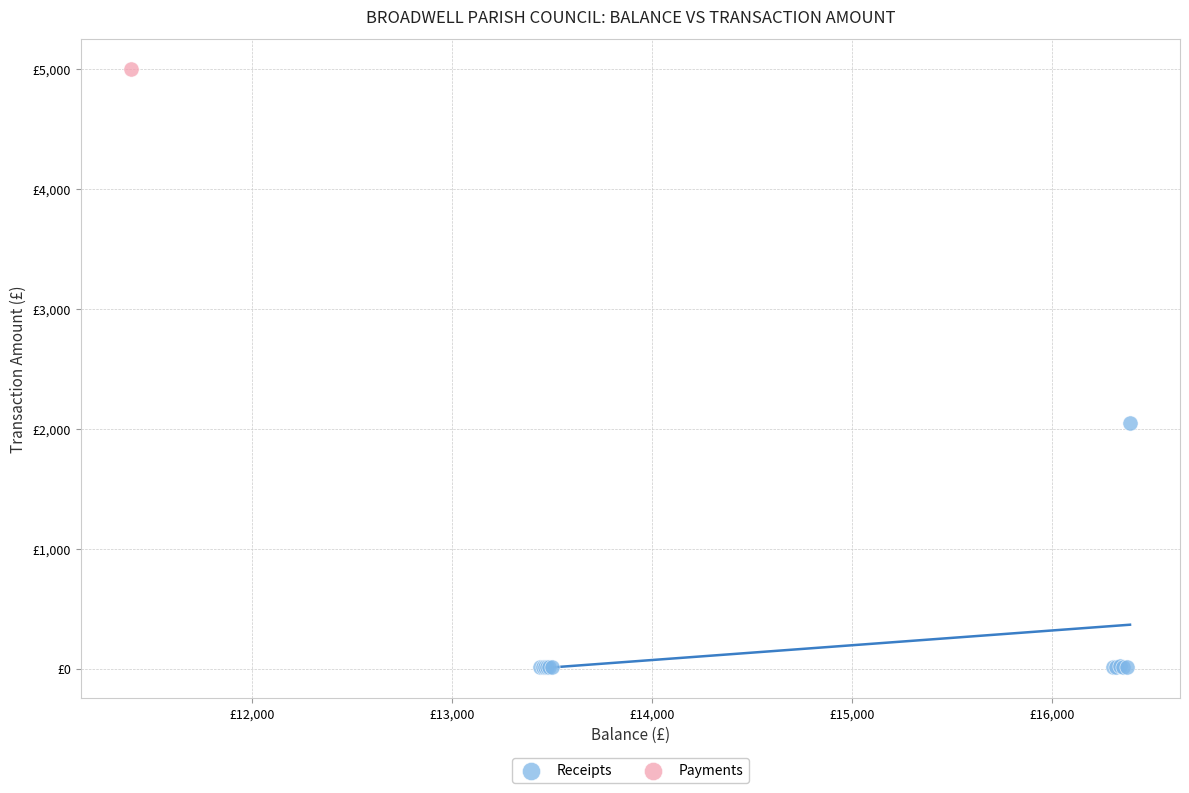

What are all the series names shown in the legend?

Receipts, Payments